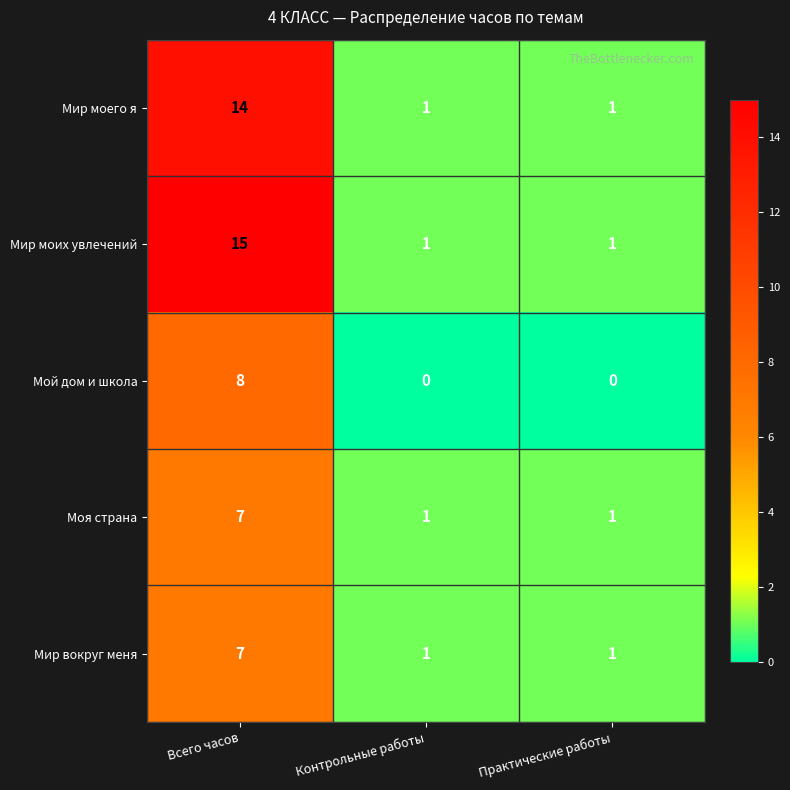

At how many categories does at least one series exceed 8?

1